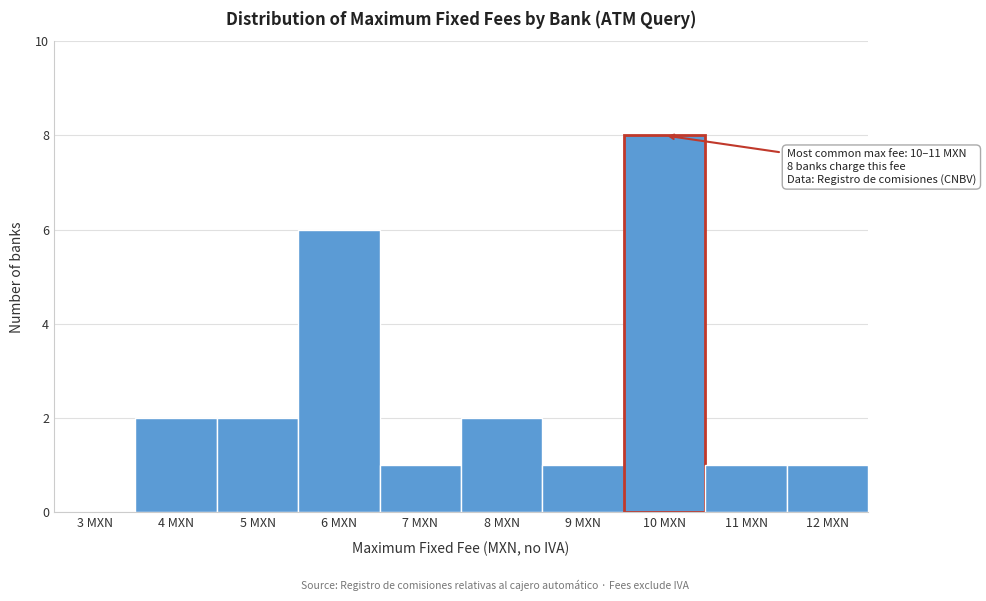

Reading right to left, list all the values displayed in this chart.

12 MXN=1	11 MXN=1	10 MXN=8	9 MXN=1	8 MXN=2	7 MXN=1	6 MXN=6	5 MXN=2	4 MXN=2	3 MXN=0